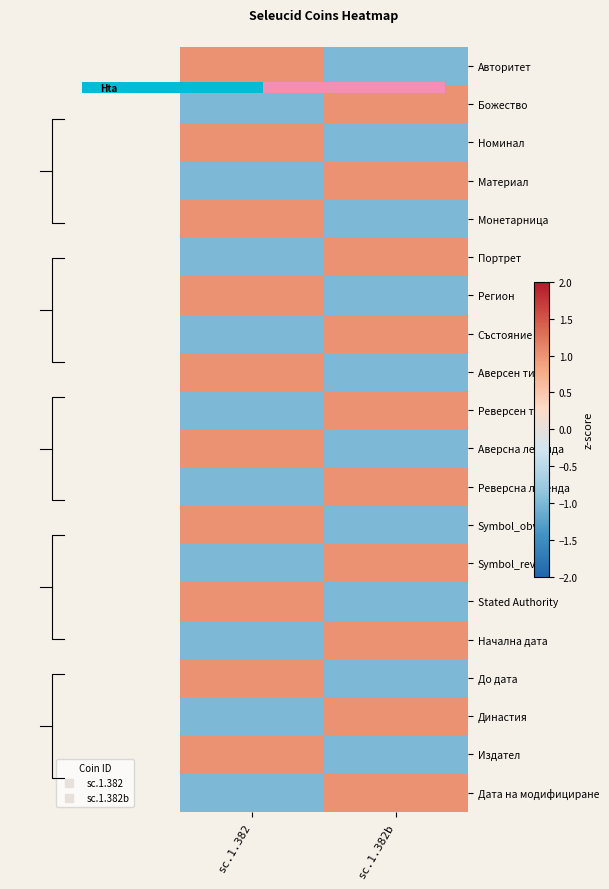

The Дата на модифициране series shows -1 at sc.1.382. True or false?

True